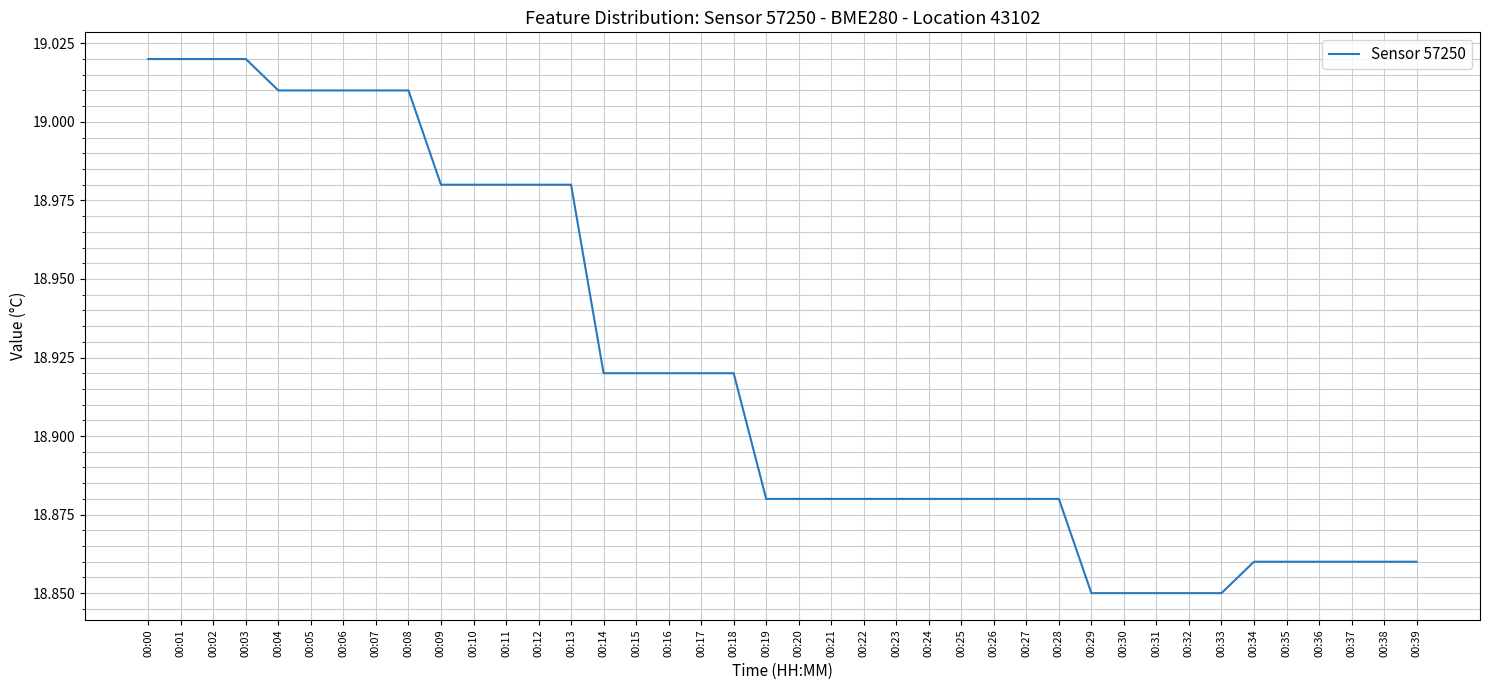

What is the ratio of the value at 00:09 to the value at 00:12?

1.0